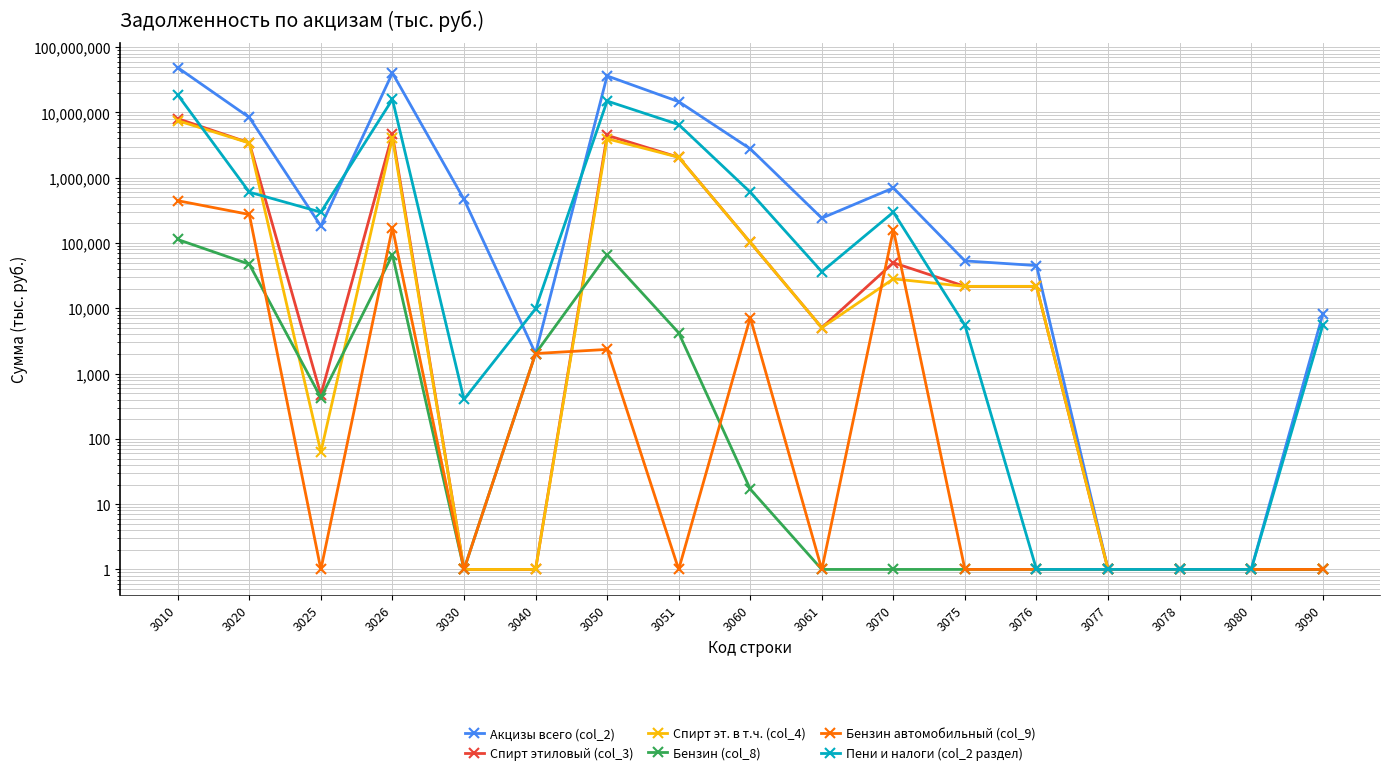

List the labels in order of Пени и налоги (col_2 раздел) value, smallest first.

3076, 3077, 3078, 3080, 3030, 3090, 3075, 3040, 3061, 3025, 3070, 3020, 3060, 3051, 3050, 3026, 3010